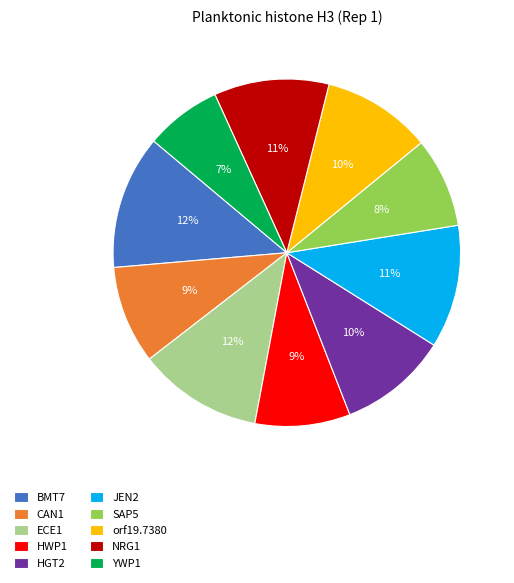

How many segments does this pie chart have?

10